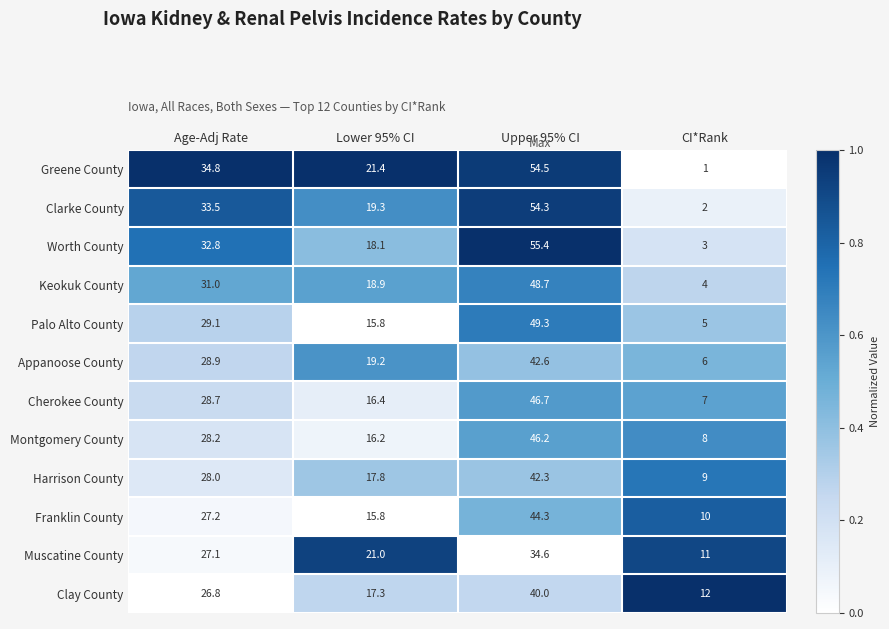

True or false: Cherokee County has a value of 16.4 at Lower 95% CI.

True